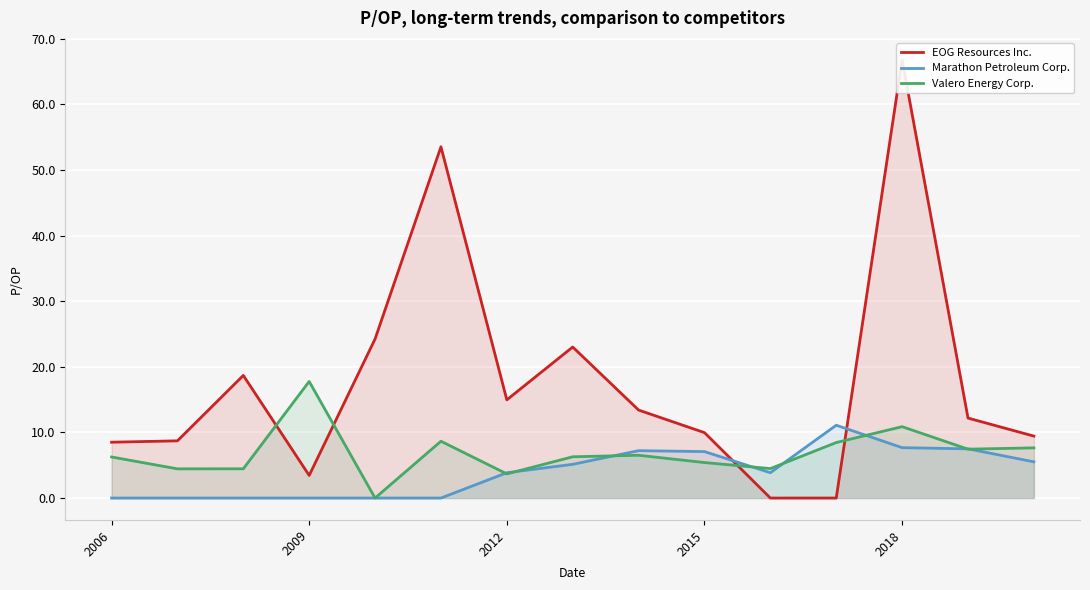

True or false: Valero Energy Corp. has a value of 2.9 at 2018.

False